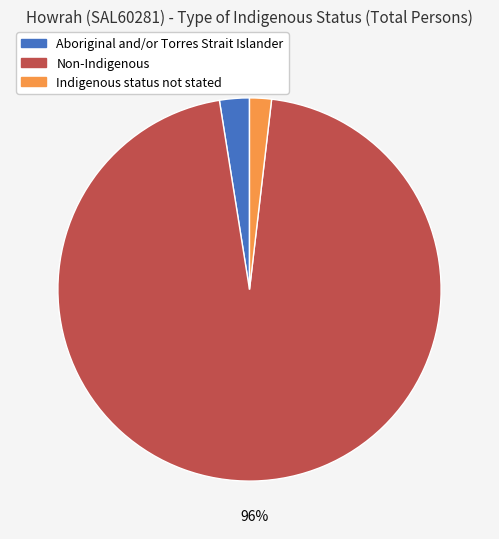

Is Aboriginal and/or Torres Strait Islander the majority of the pie?

No